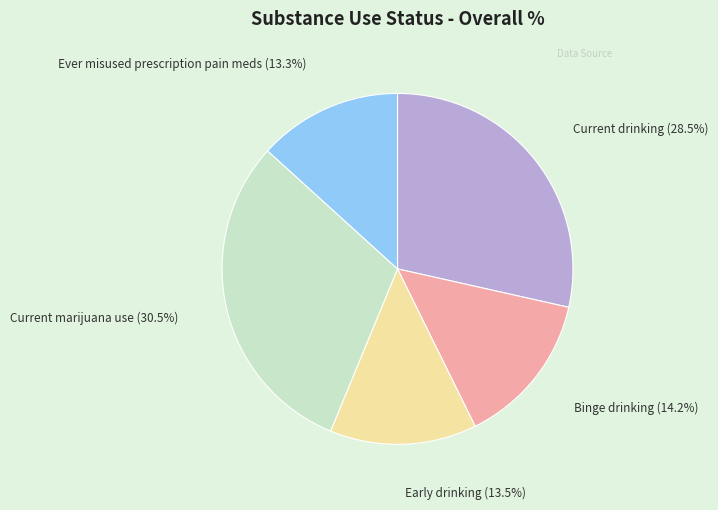

To the nearest percent, what is the difference between the largest and smallest slice percentages?

17%